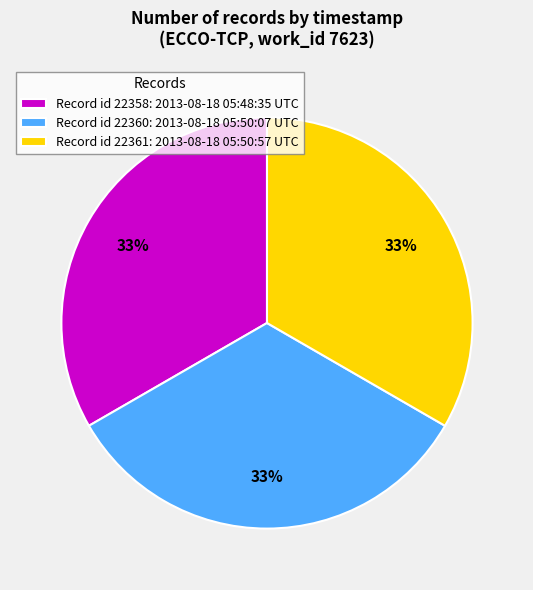

The Record id 22360: 2013-08-18 05:50:07 UTC slice represents 26% of the pie. True or false?

False